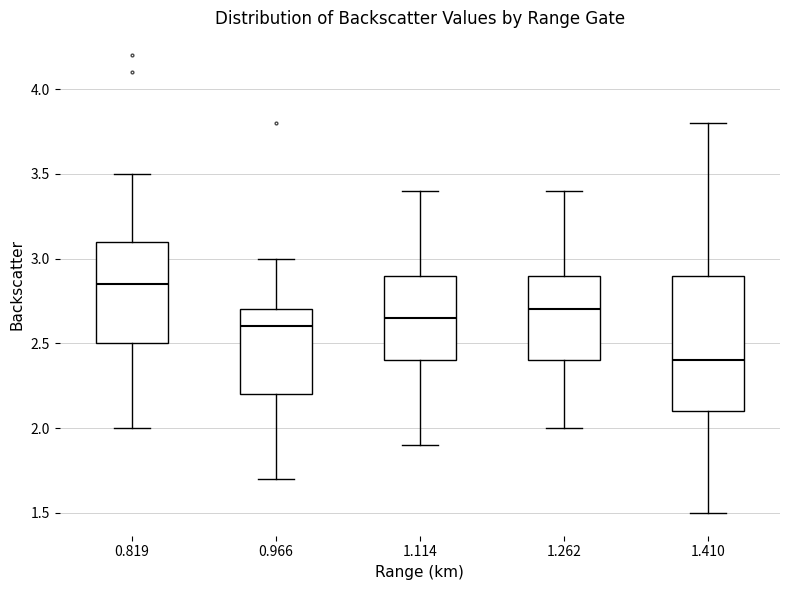

Reading left to right, transcribe this box plot: for each box, give where its median line is, the range the box spans, and where its two whiskers end, as read against the y-axis. The values are not printed on the chart, so give them approximately, as read against the axis.

0.819: median 2.85, box 2.50 to 3.10, whiskers 2.00 to 3.50
0.966: median 2.60, box 2.20 to 2.70, whiskers 1.70 to 3.00
1.114: median 2.65, box 2.40 to 2.90, whiskers 1.90 to 3.40
1.262: median 2.70, box 2.40 to 2.90, whiskers 2.00 to 3.40
1.410: median 2.40, box 2.10 to 2.90, whiskers 1.50 to 3.80